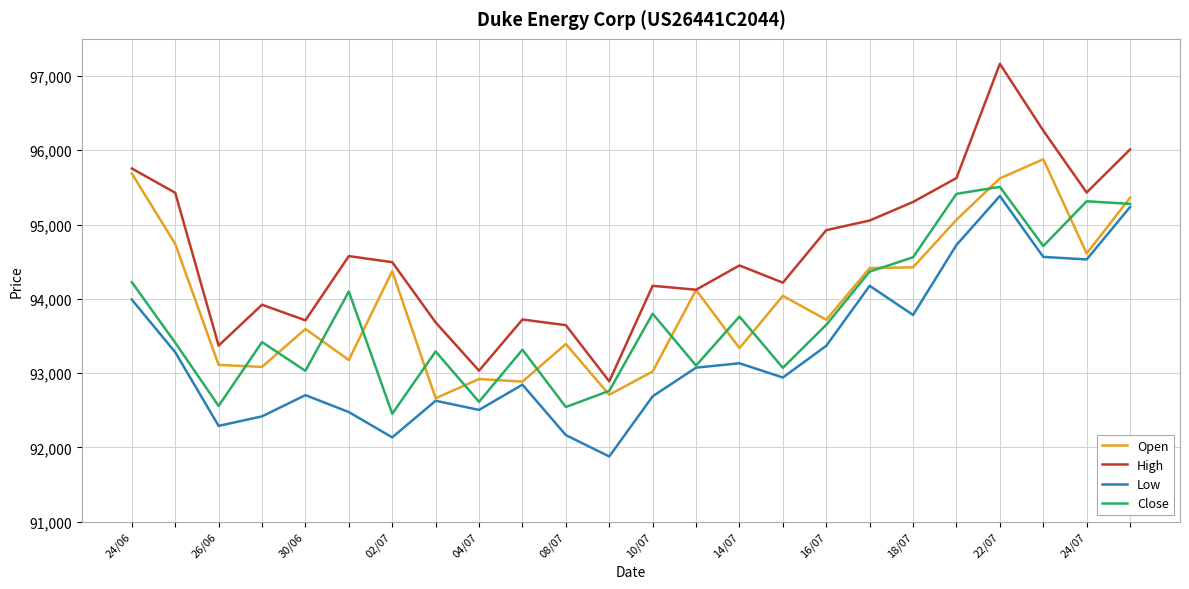

What is the minimum value shown in the chart?

91877